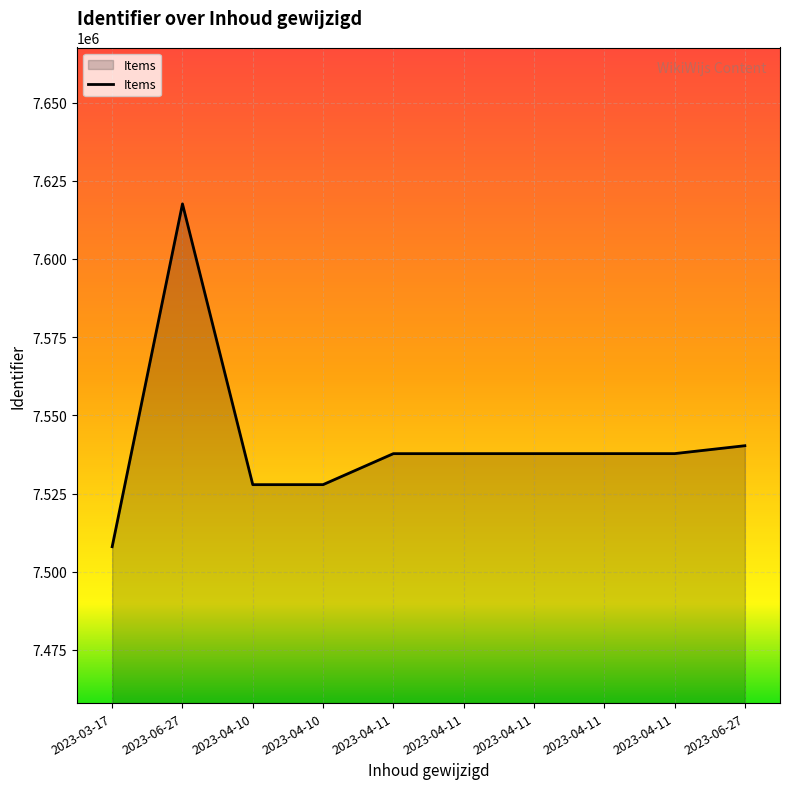

How many lines are shown in the chart?

1